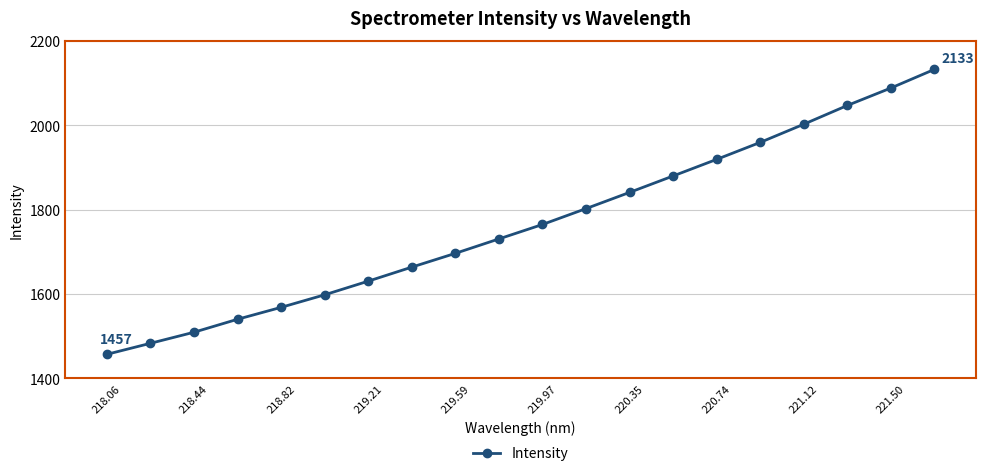

What is the smallest value displayed?

1457.2